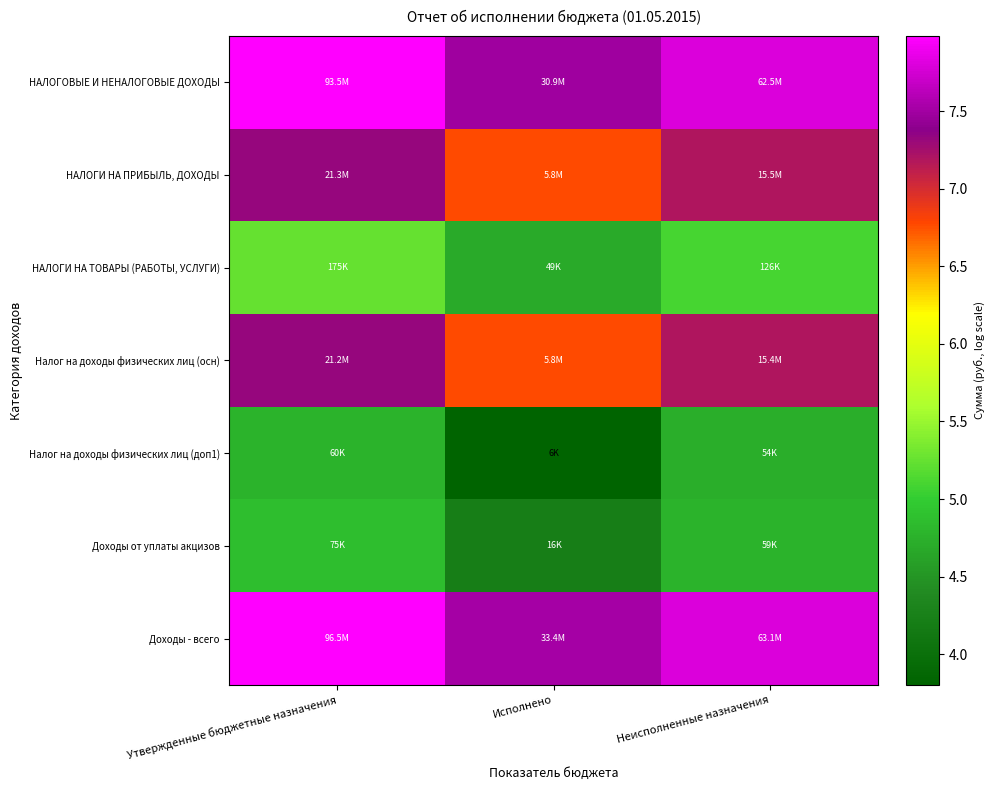

At which category is the sum across all series the highest?

Утвержденные бюджетные назначения